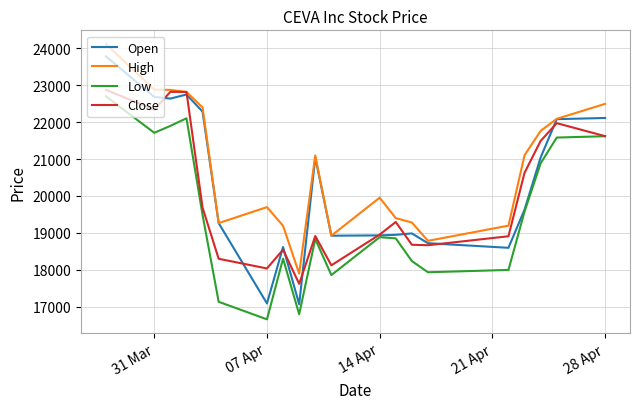

What is the smallest value displayed?

16659